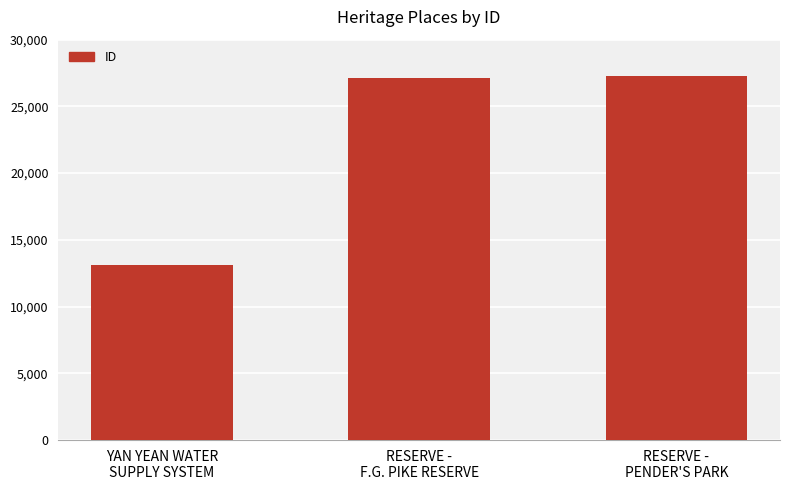

What is the value of the 2nd bar from the left?

27107